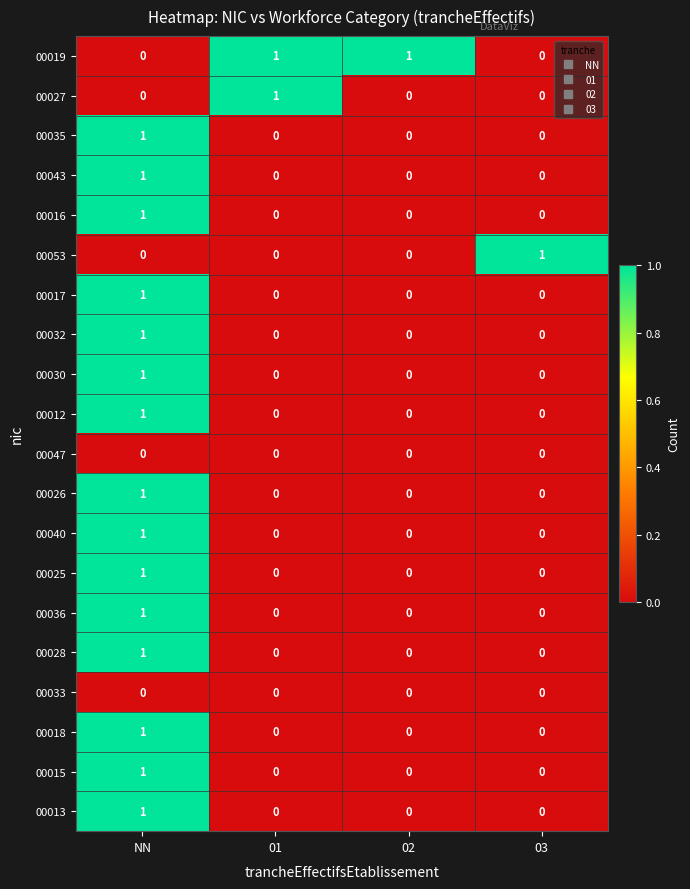

What is the greatest value displayed?

1